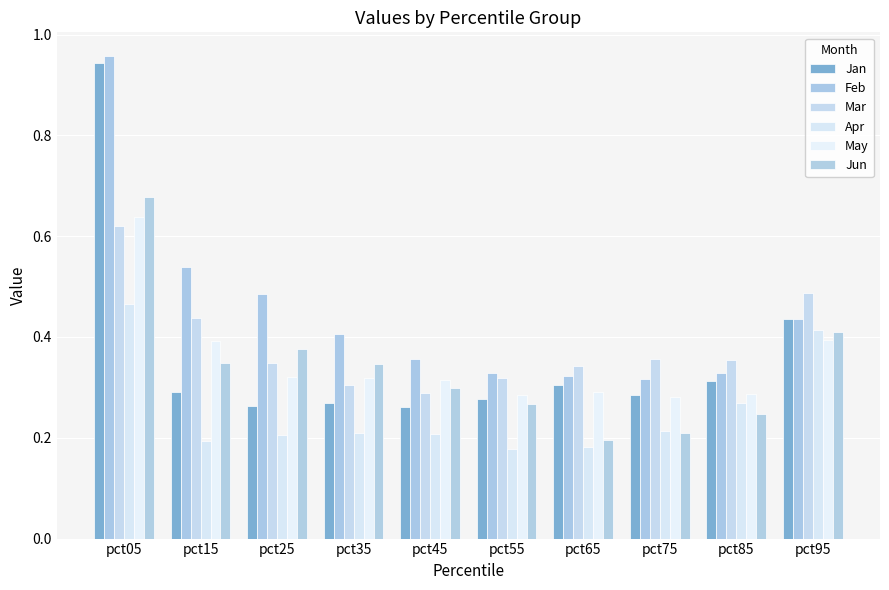

Rank the series by their maximum value, from lowest to highest.

Apr, Mar, May, Jun, Jan, Feb